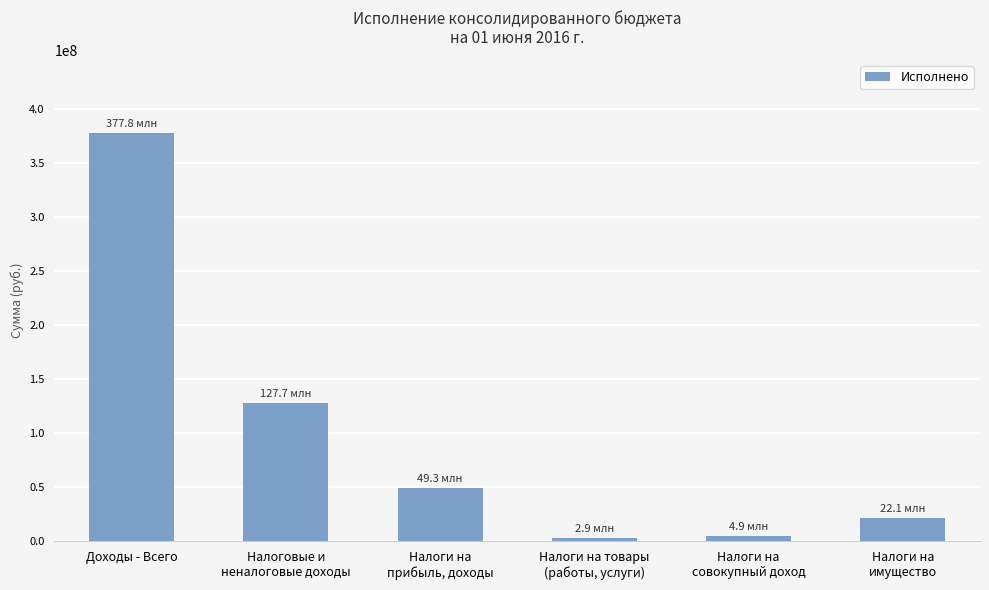

How many distinct data groups are displayed?

1